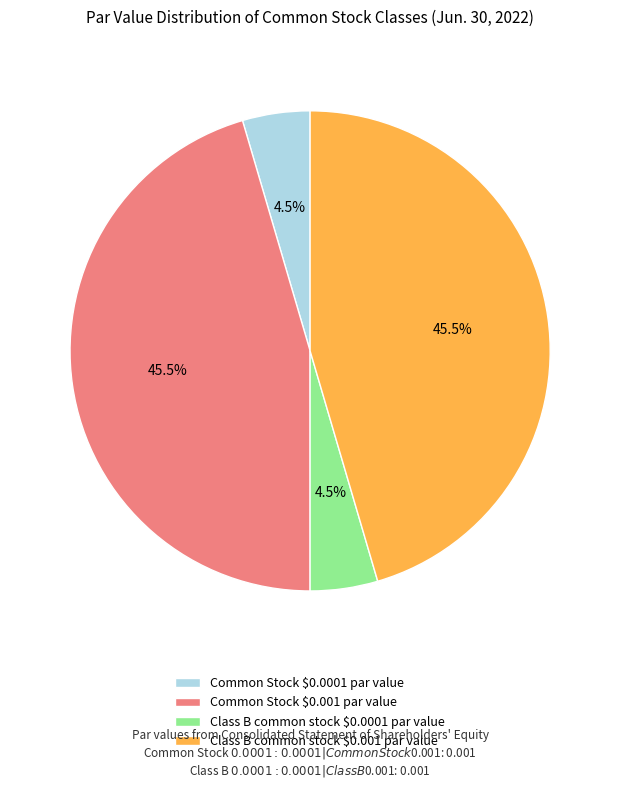

To the nearest percent, what is the difference between the Common Stock $0.0001 par value and Class B common stock $0.001 par value slice percentages?

41%